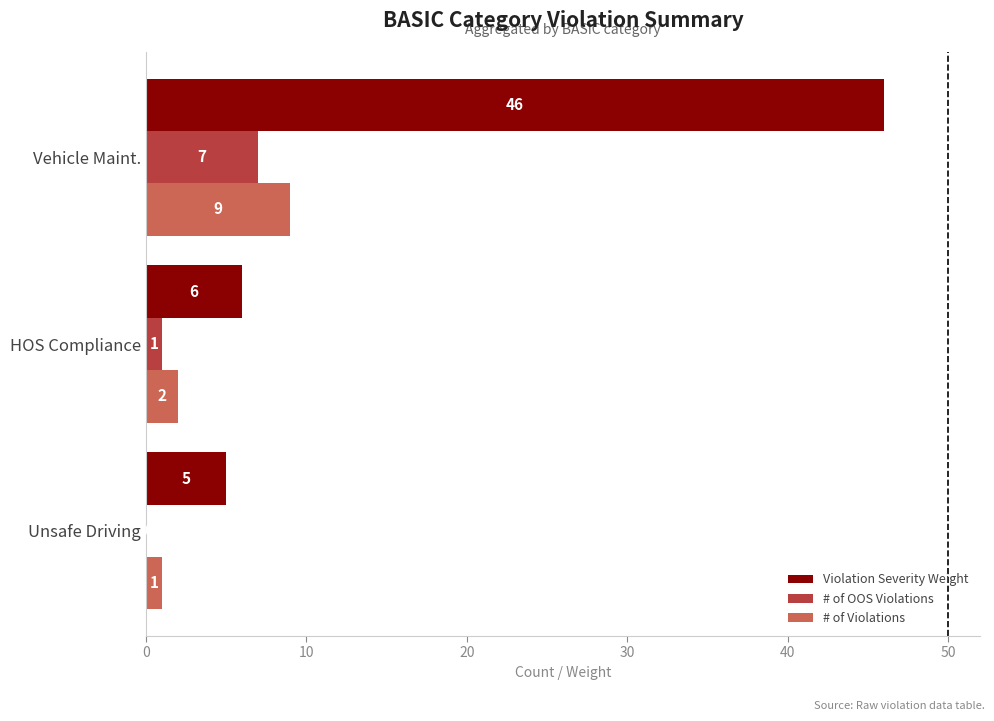

What is the total value across all series at Unsafe Driving?

6